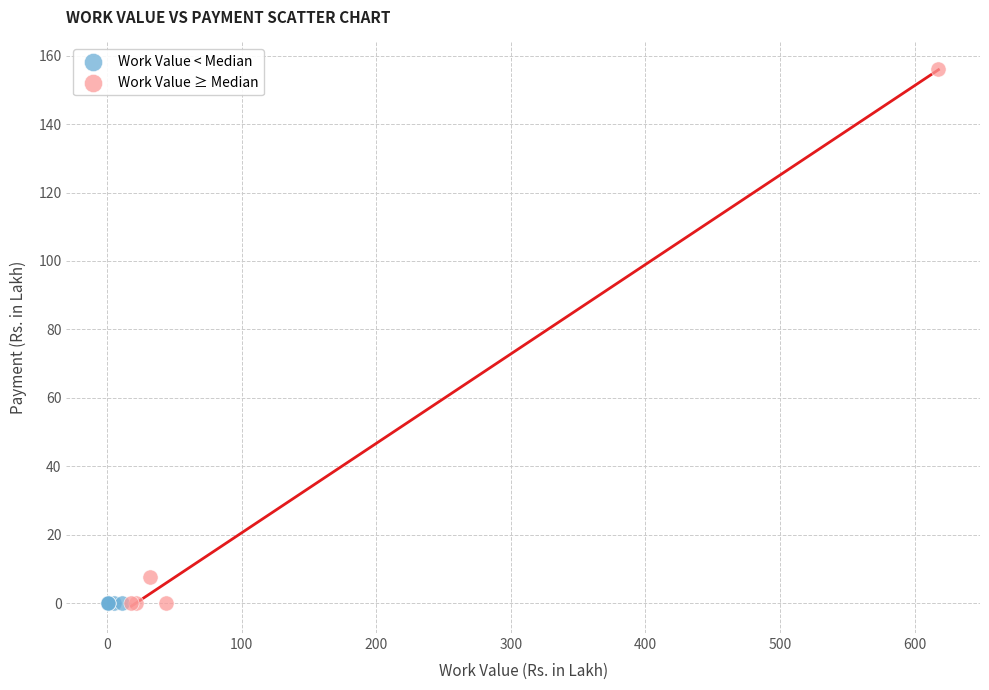

Which series contains the highest Y value?

Work Value ≥ Median